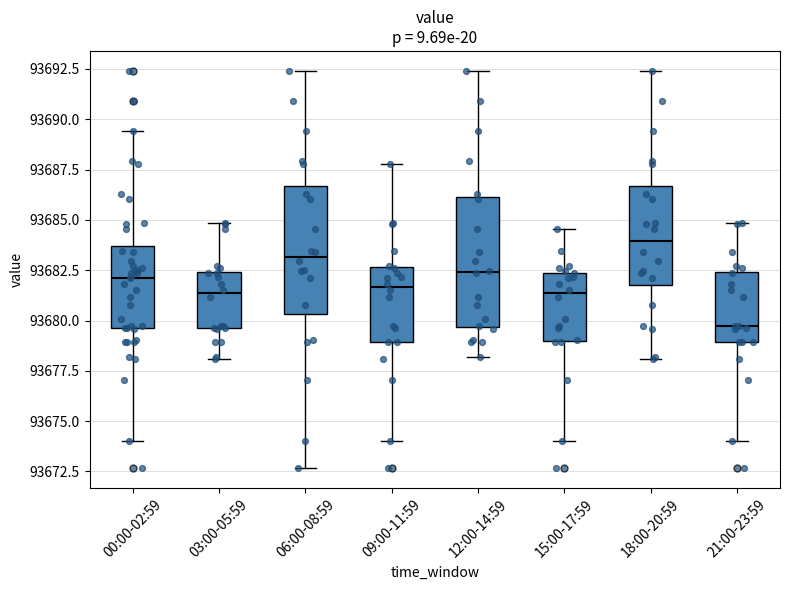

Reading left to right, read every box against the y-axis: the position of its median line, the range the box covers, and the ends of its whiskers. The values are not printed on the chart, so give them approximately, as read against the axis.

00:00-02:59: median 93682.0, box 93679.5 to 93683.5, whiskers 93674.0 to 93689.5
03:00-05:59: median 93681.5, box 93679.5 to 93682.5, whiskers 93678.0 to 93685.0
06:00-08:59: median 93683.0, box 93680.5 to 93686.5, whiskers 93672.5 to 93692.5
09:00-11:59: median 93681.5, box 93679.0 to 93682.5, whiskers 93674.0 to 93688.0
12:00-14:59: median 93682.5, box 93679.5 to 93686.0, whiskers 93678.0 to 93692.5
15:00-17:59: median 93681.5, box 93679.0 to 93682.5, whiskers 93674.0 to 93684.5
18:00-20:59: median 93684.0, box 93682.0 to 93686.5, whiskers 93678.0 to 93692.5
21:00-23:59: median 93679.5, box 93679.0 to 93682.5, whiskers 93674.0 to 93685.0